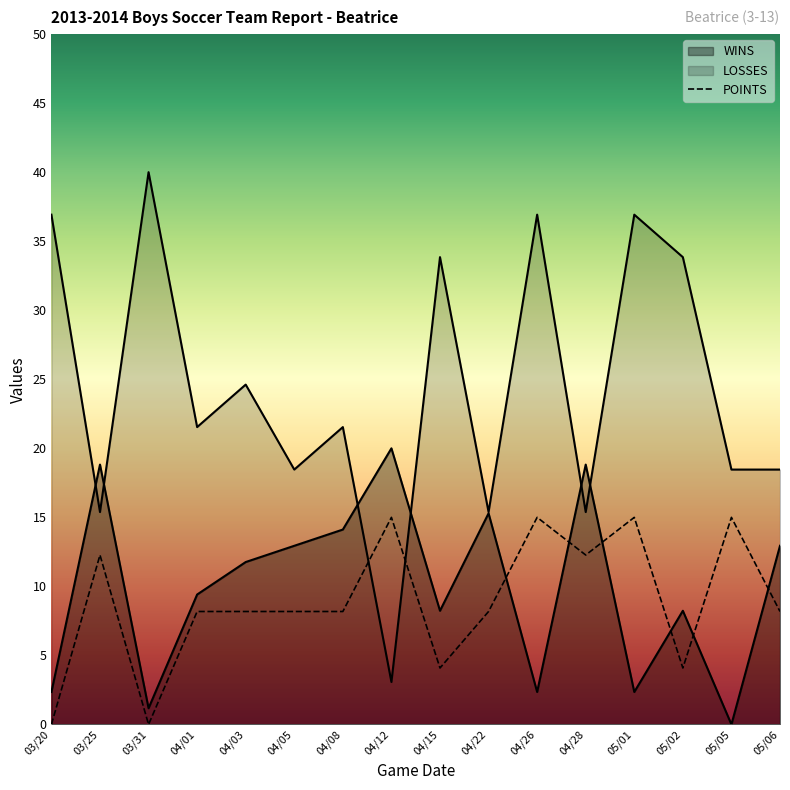

How many lines are shown in the chart?

3